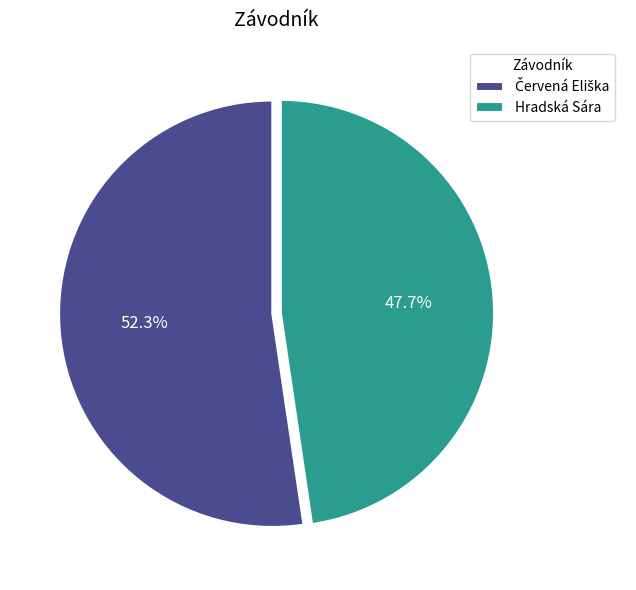

What is the smallest slice in the pie chart?

Hradská Sára